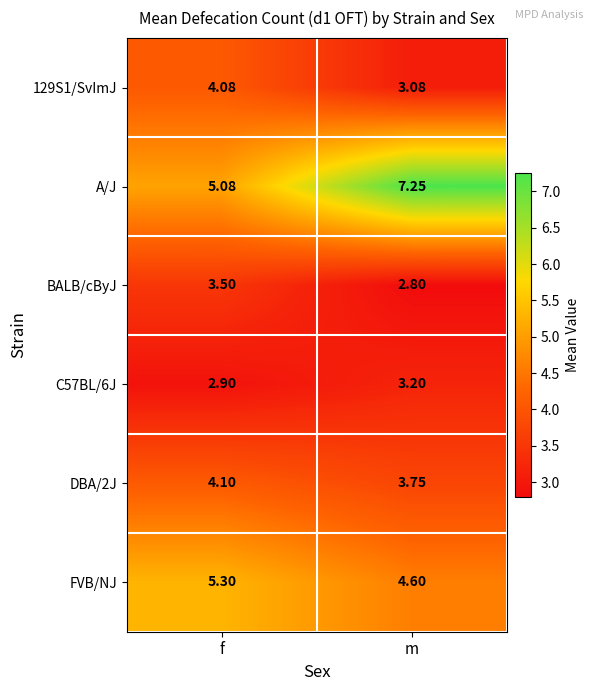

Rank the series at m from lowest to highest value.

BALB/cByJ, 129S1/SvImJ, C57BL/6J, DBA/2J, FVB/NJ, A/J